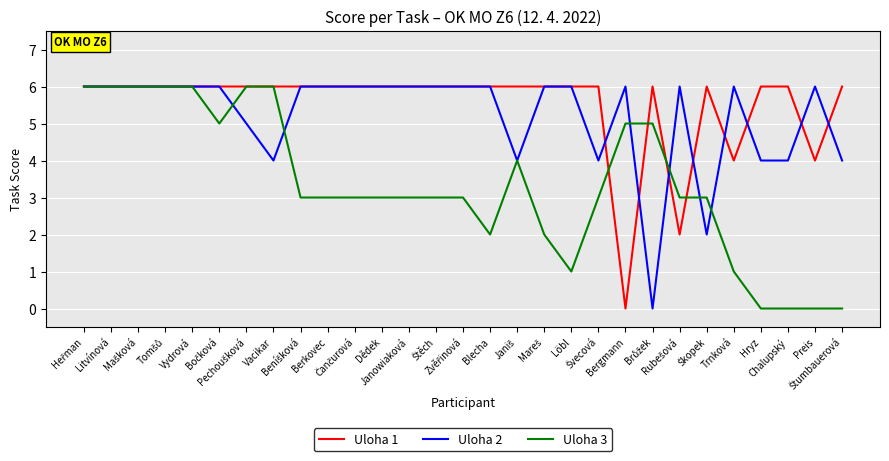

Which has a higher value, Blecha or Berkovec?

Blecha